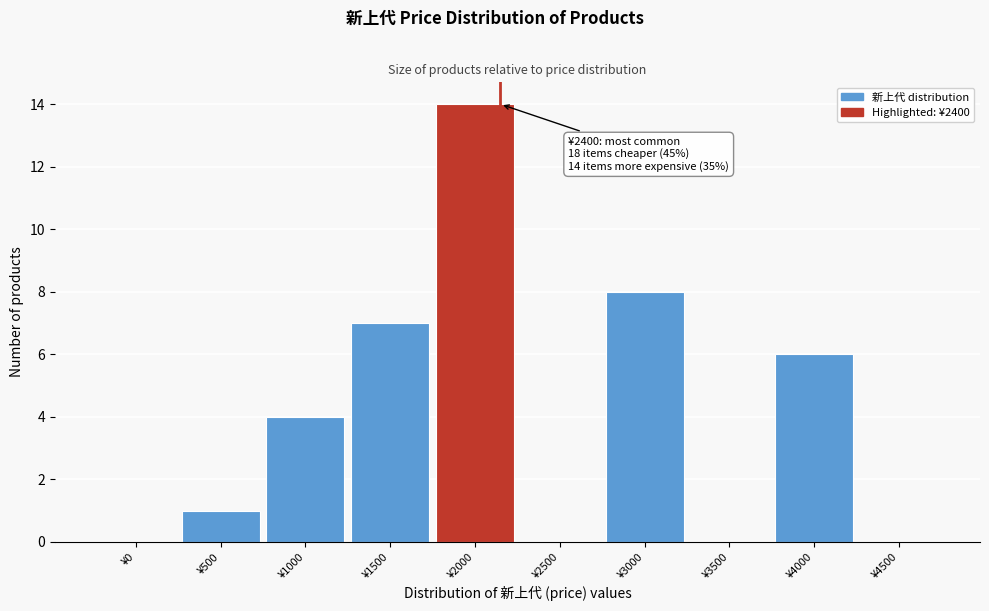

Reading left to right, extract all data points from this chart.

¥0=0	¥500=1	¥1000=4	¥1500=7	¥2000=14	¥2500=0	¥3000=8	¥3500=0	¥4000=6	¥4500=0